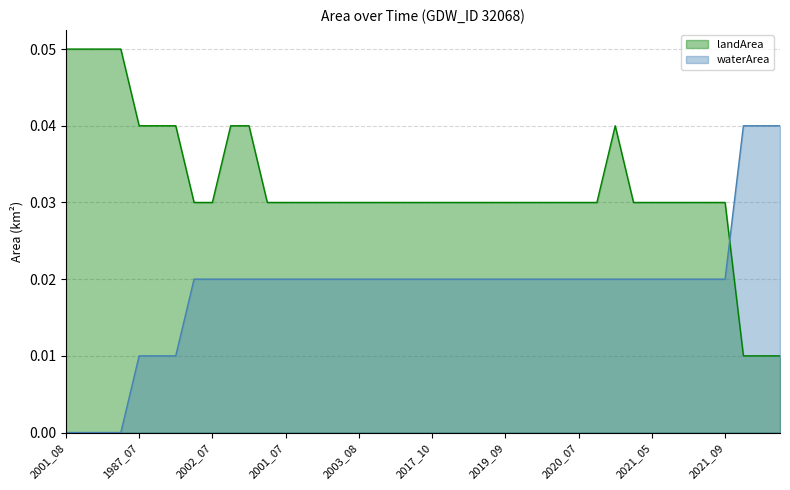

Is it true that waterArea equals 0.0 at 2020_09?

True